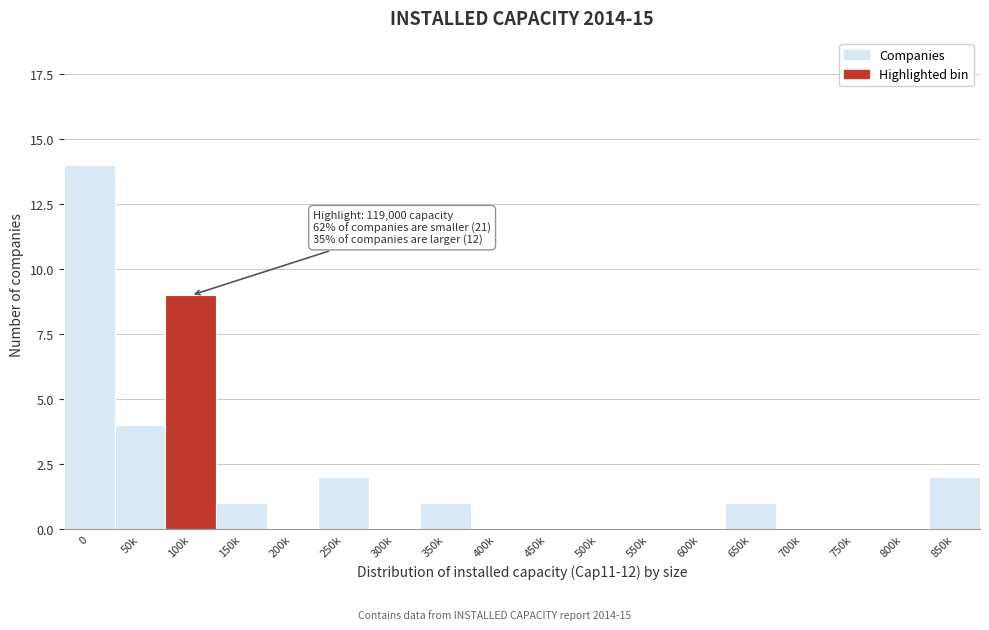

Reading right to left, what are all the values shown in this chart?

850k=2	800k=0	750k=0	700k=0	650k=1	600k=0	550k=0	500k=0	450k=0	400k=0	350k=1	300k=0	250k=2	200k=0	150k=1	100k=9	50k=4	0=14